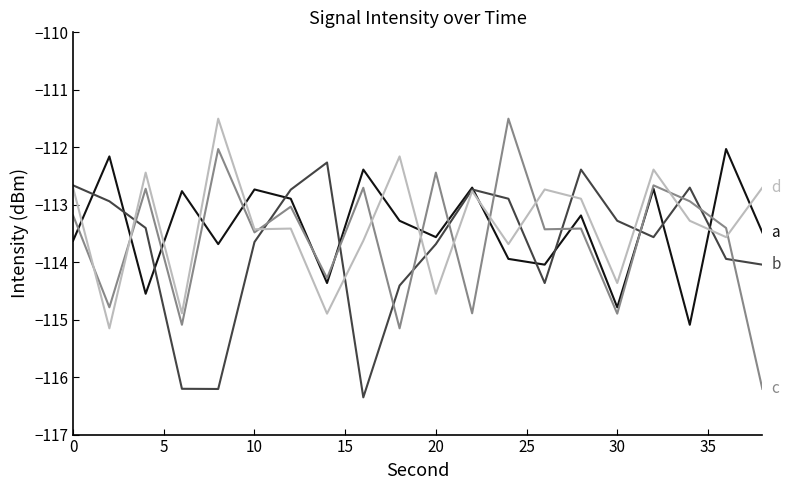

What is the smallest value displayed?

-116.4